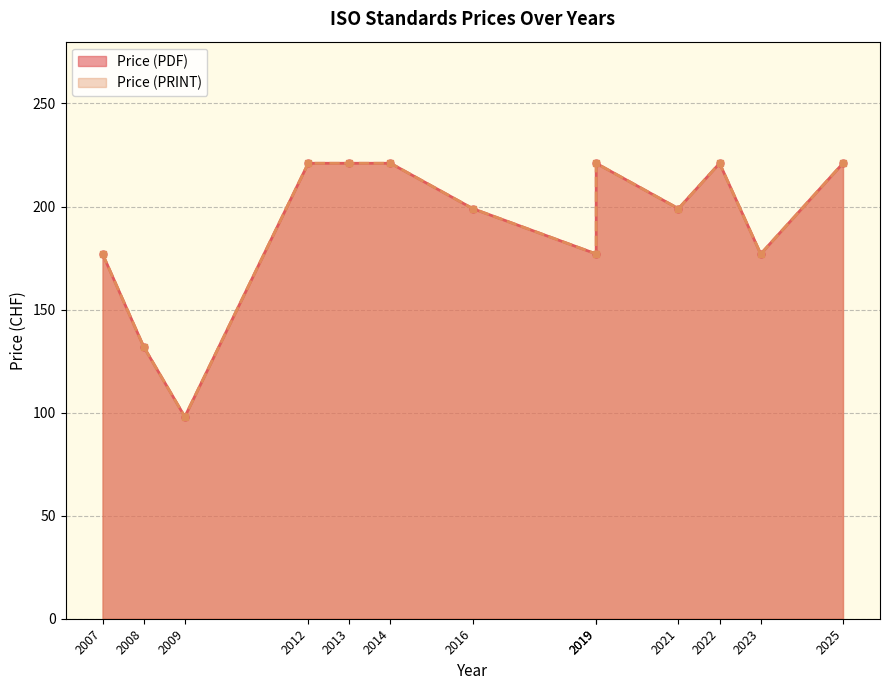

True or false: Price (PDF) and Price (PRINT) cross at least once.

False